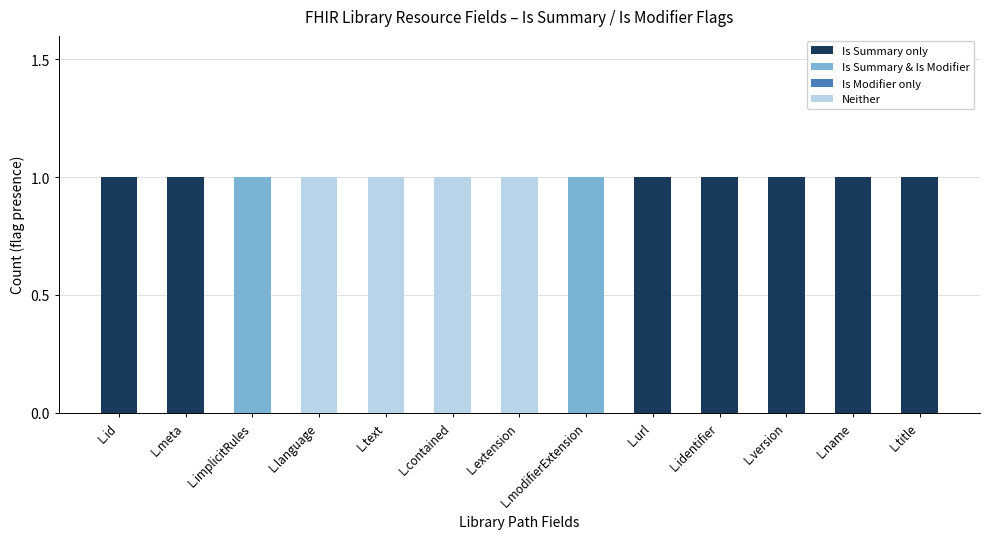

Is it true that Neither equals 1 at L.extension?

True